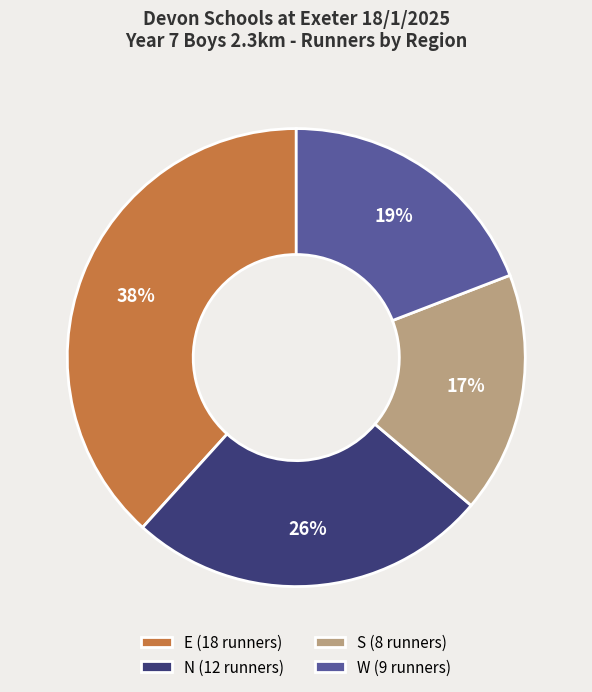

What percentage is the W slice, to the nearest percent?

19%